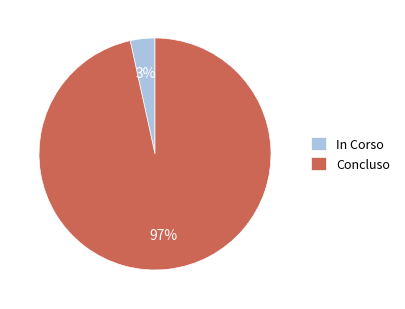

True or false: In Corso accounts for 3% of the total.

True